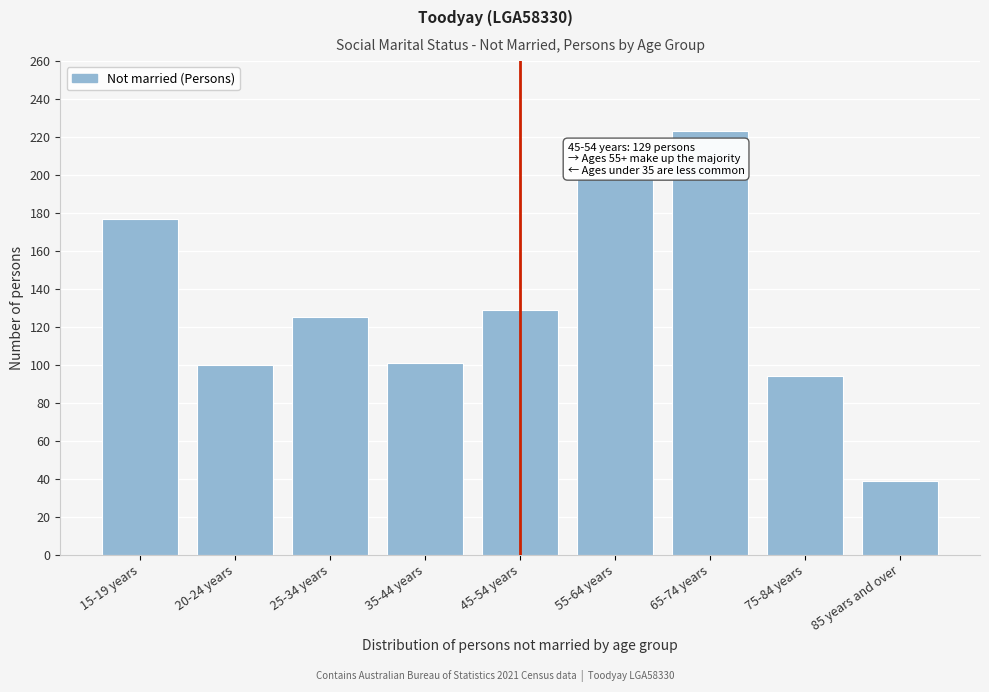

Is it true that the value at 45-54 years is 49?

False